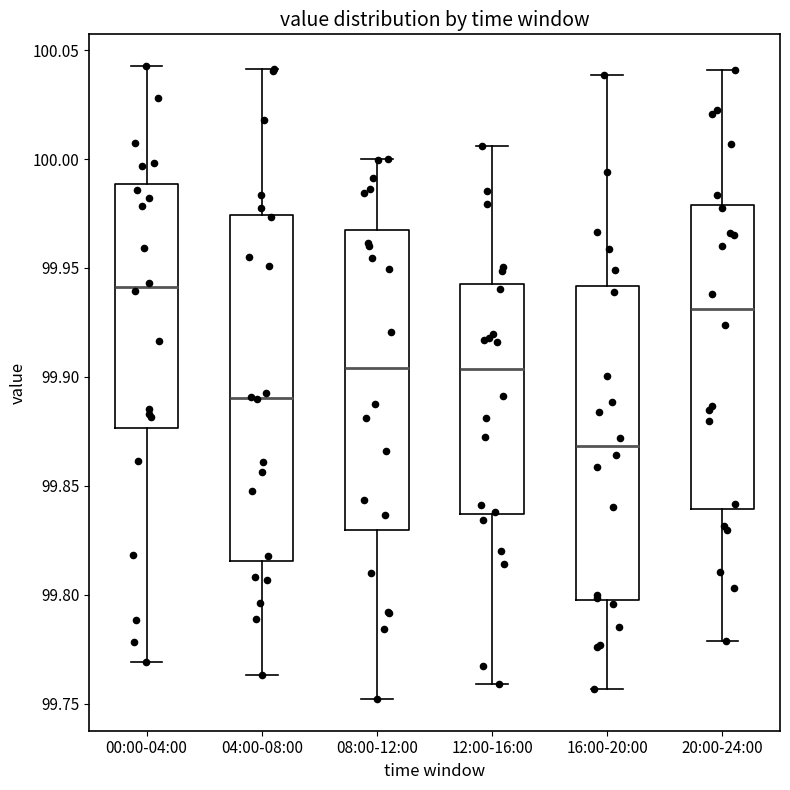

Comparing the boxes themselves (not the whiskers), which one is the tallest?

04:00-08:00